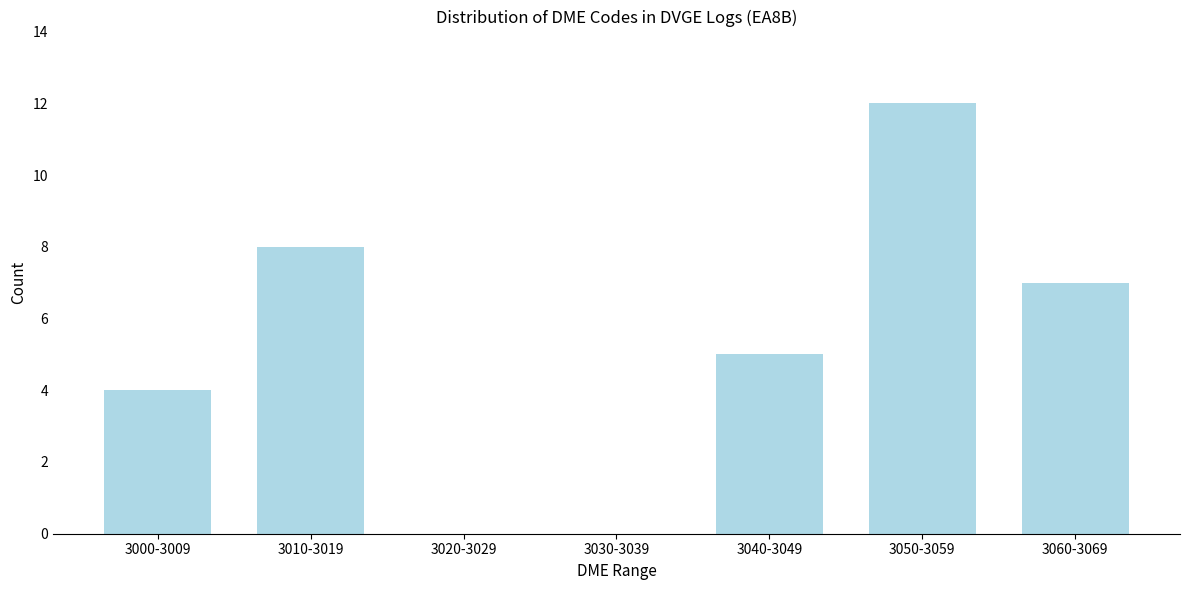

Reading right to left, transcribe all the data shown in this chart.

3060-3069=7	3050-3059=12	3040-3049=5	3030-3039=0	3020-3029=0	3010-3019=8	3000-3009=4